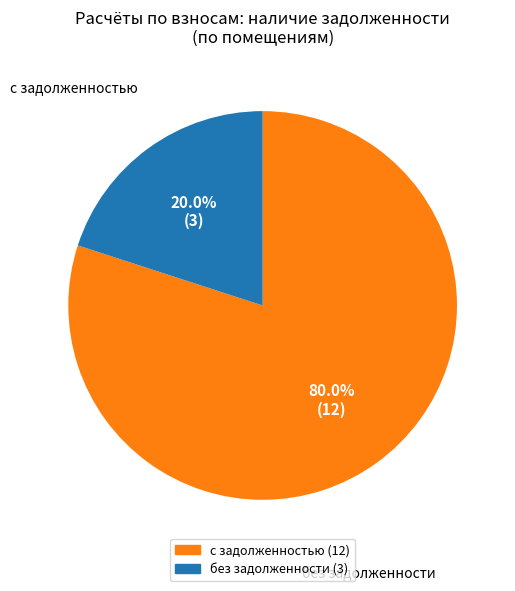

Does any single category account for the majority?

Yes